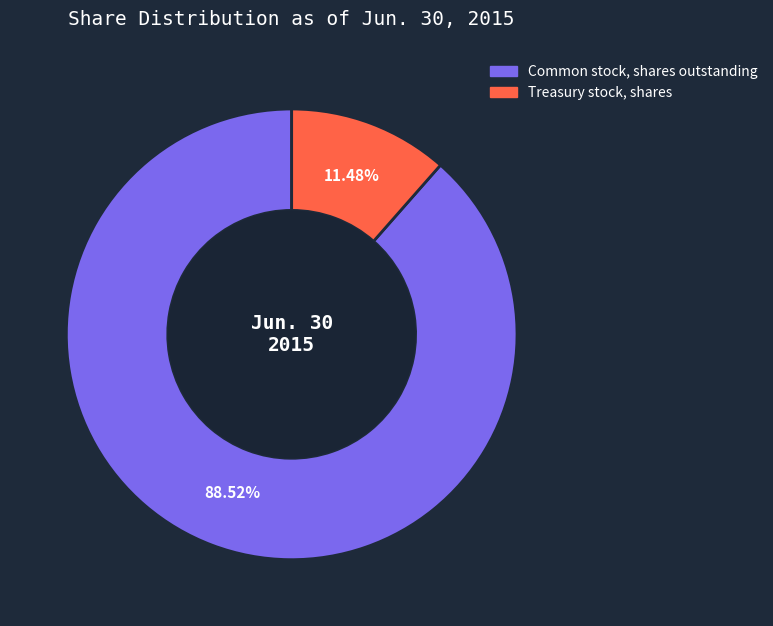

To the nearest percent, what is the combined percentage of Treasury stock, shares and Common stock, shares outstanding?

100%